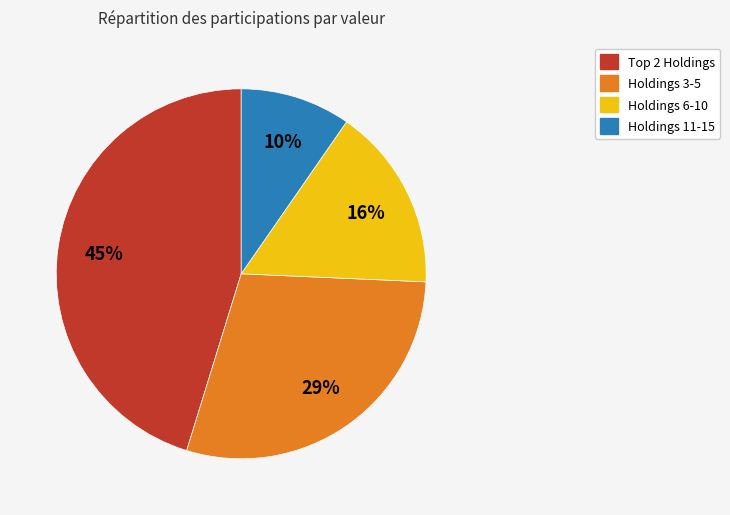

Is there any slice that represents more than half of the pie?

No